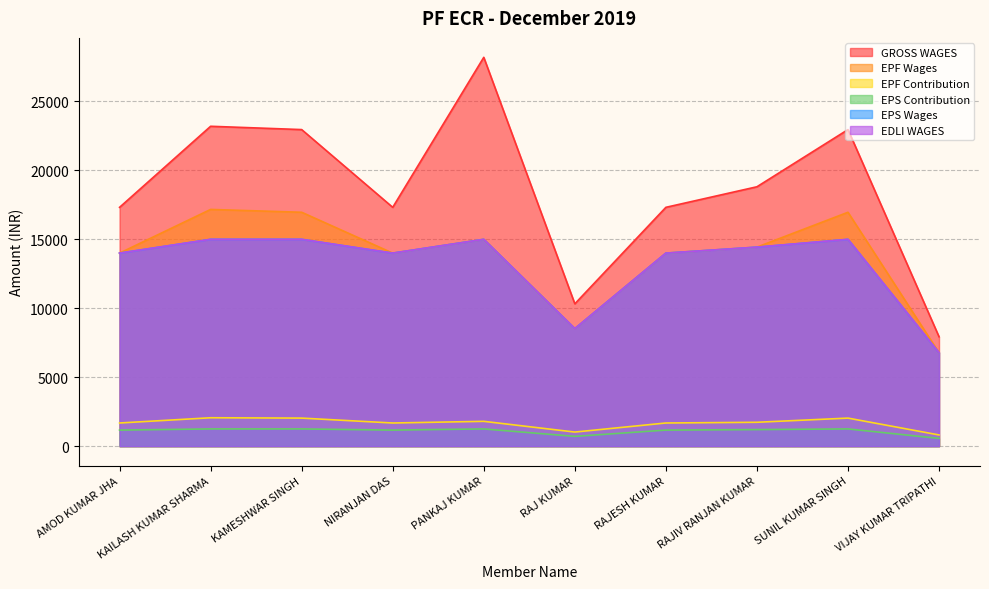

True or false: EPS Wages has a value of 6133 at RAJIV RANJAN KUMAR.

False